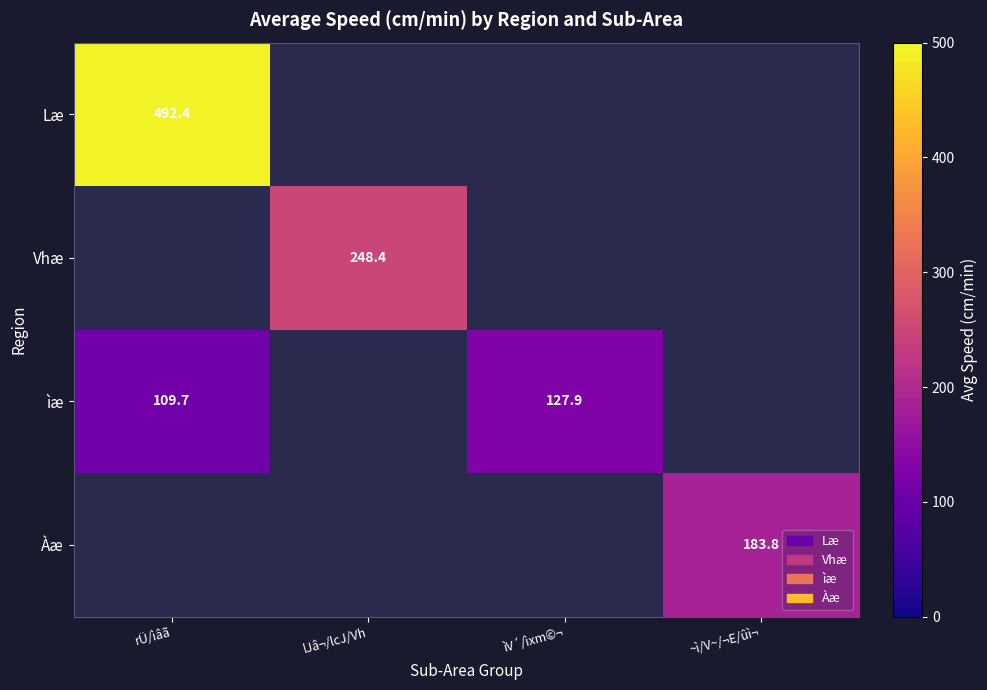

The value of Àæ at ~ì/V~/¬E/ûì¬ is 72.1. True or false?

False